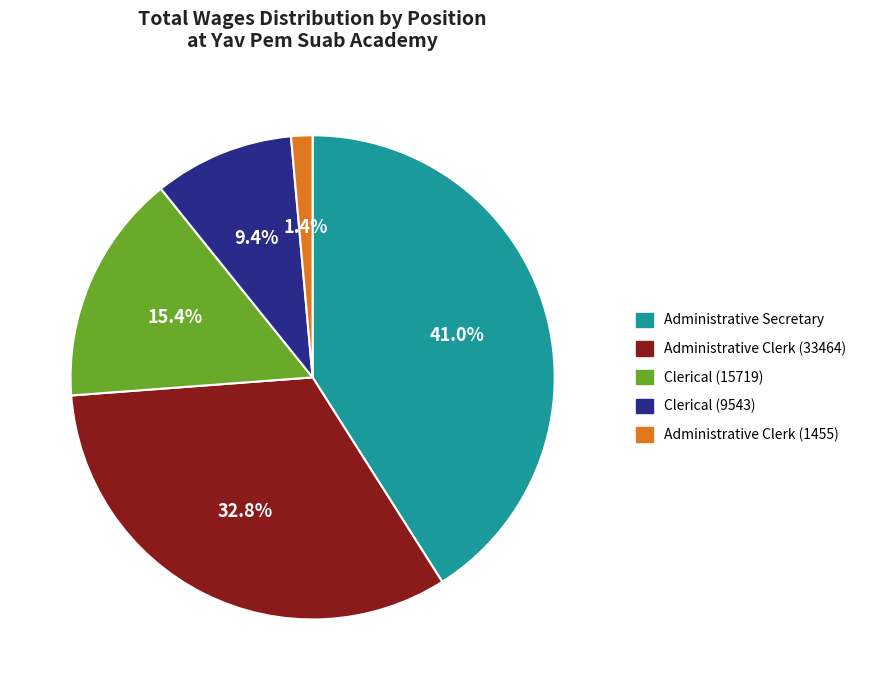

Do Clerical (9543) and Administrative Secretary together represent more than half of the pie?

Yes